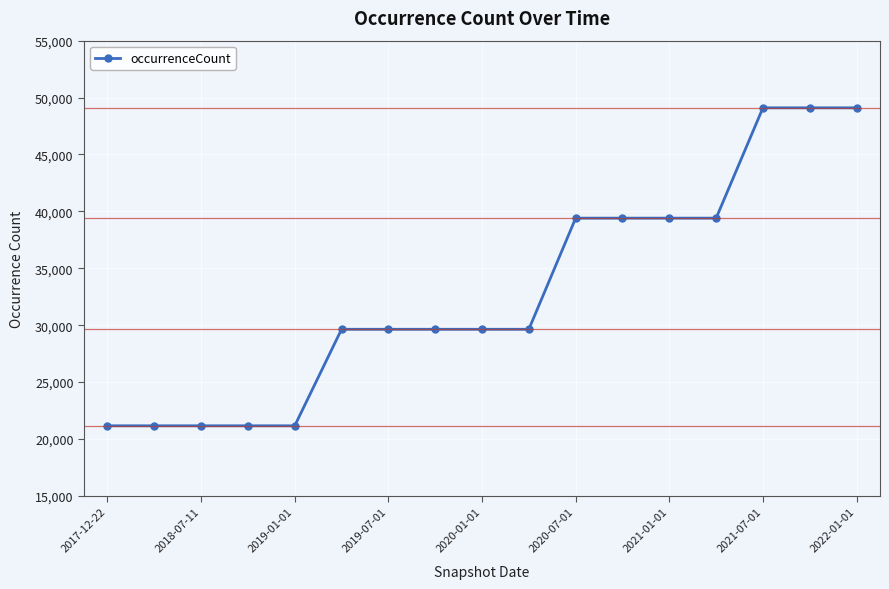

Is this an area chart (filled region under the line)?

No